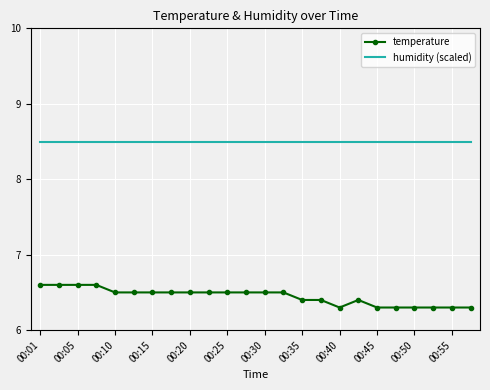

True or false: humidity (scaled) and temperature cross at least once.

False